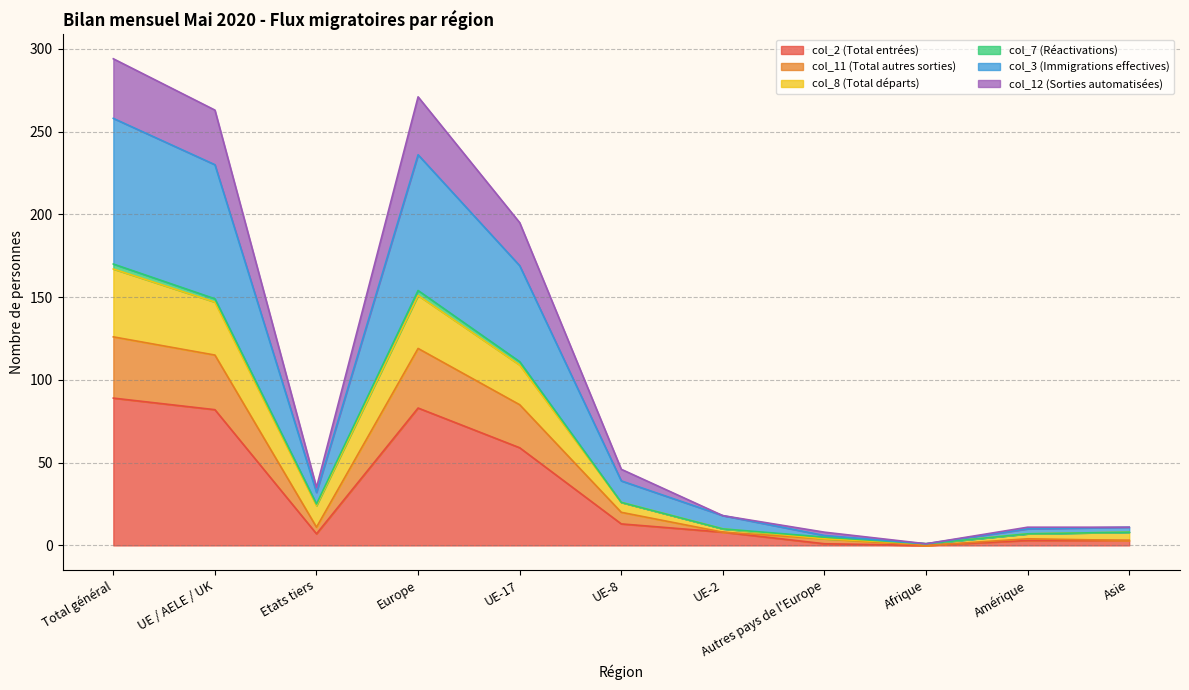

How many categories are shown in the chart?

11